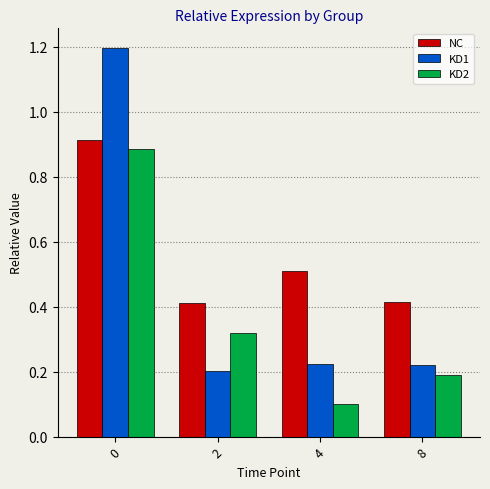

What is the approximate value of KD1 at 0?

1.2